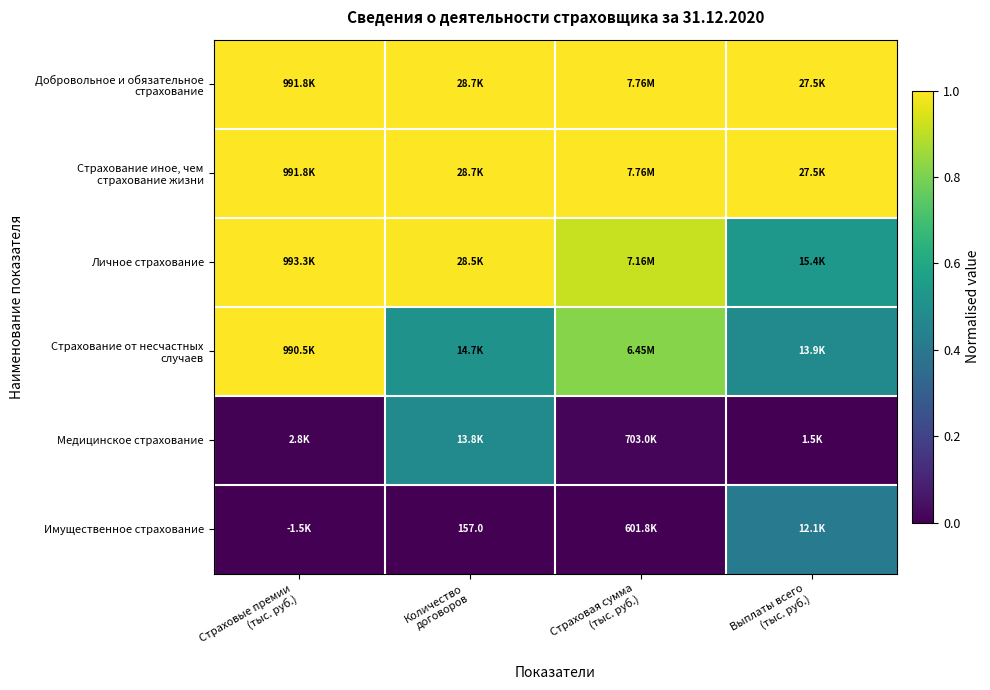

How many Имущественное страхование values are between 0 and 1?

4